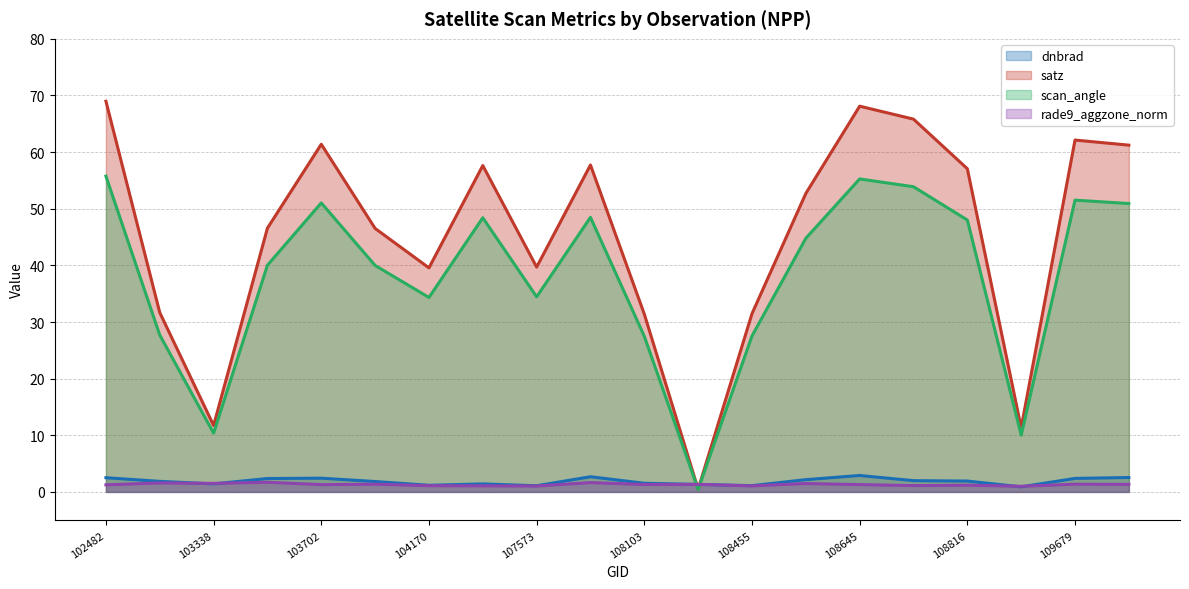

Which label corresponds to the largest value in the chart?

102482